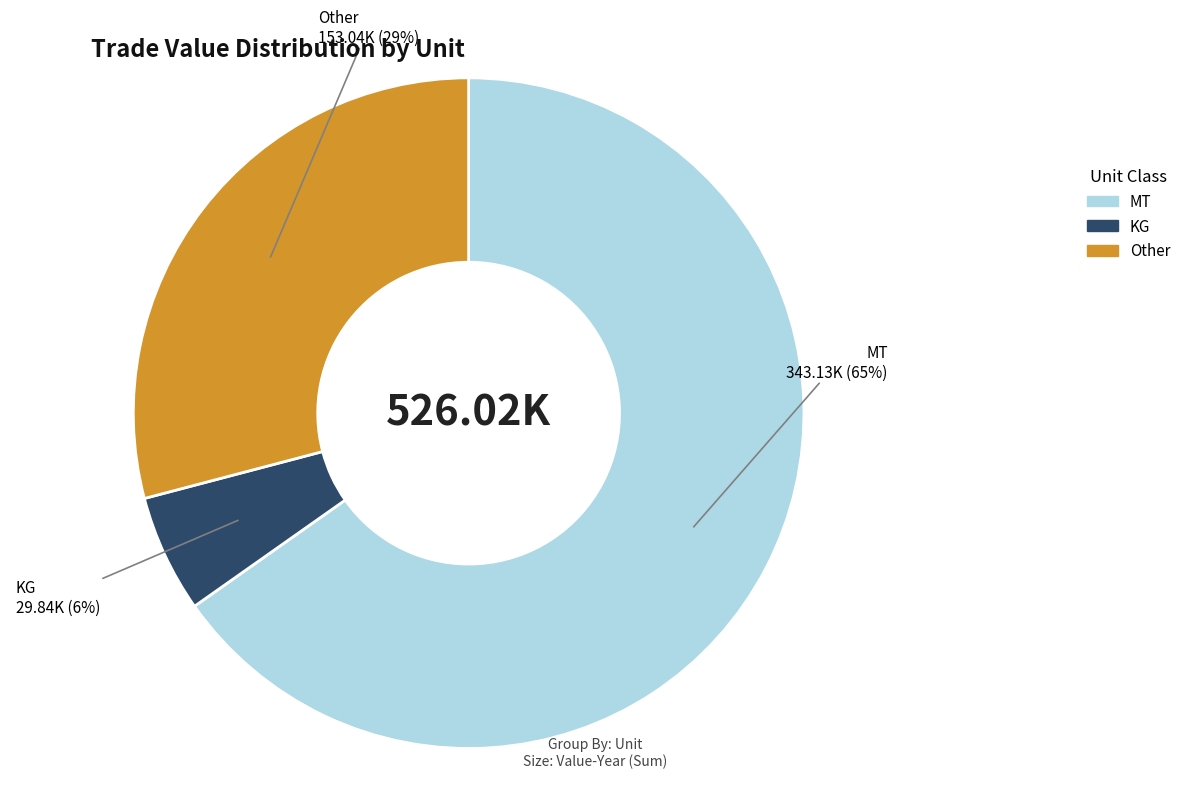

How many slices are in this pie chart?

3